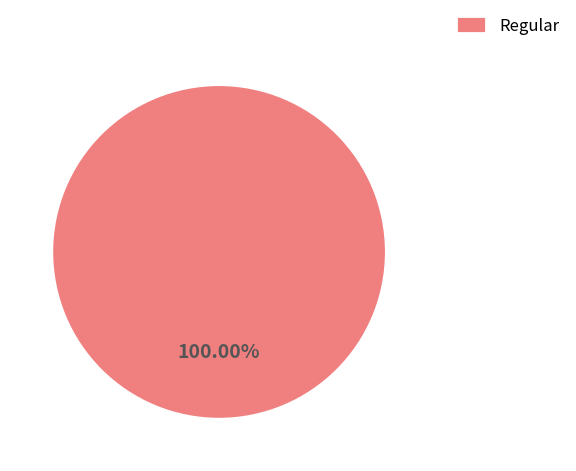

Rank the categories by value from lowest to highest.

Regular